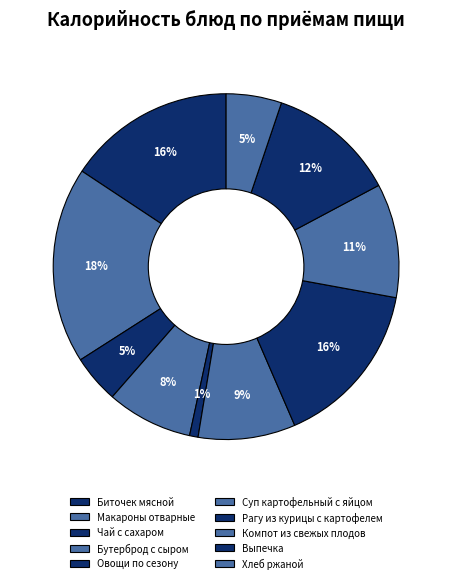

Approximately how many times larger is the value at Выпечка compared to Хлеб ржаной?

2.3